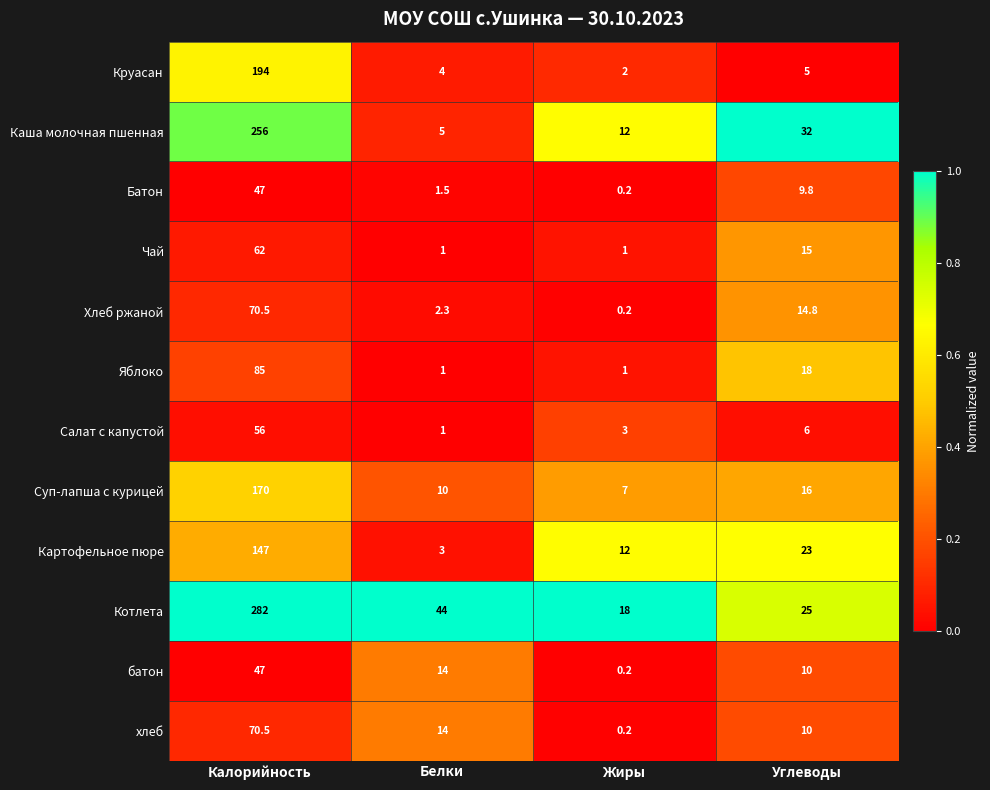

At which category does the chart reach its minimum across all series?

Жиры